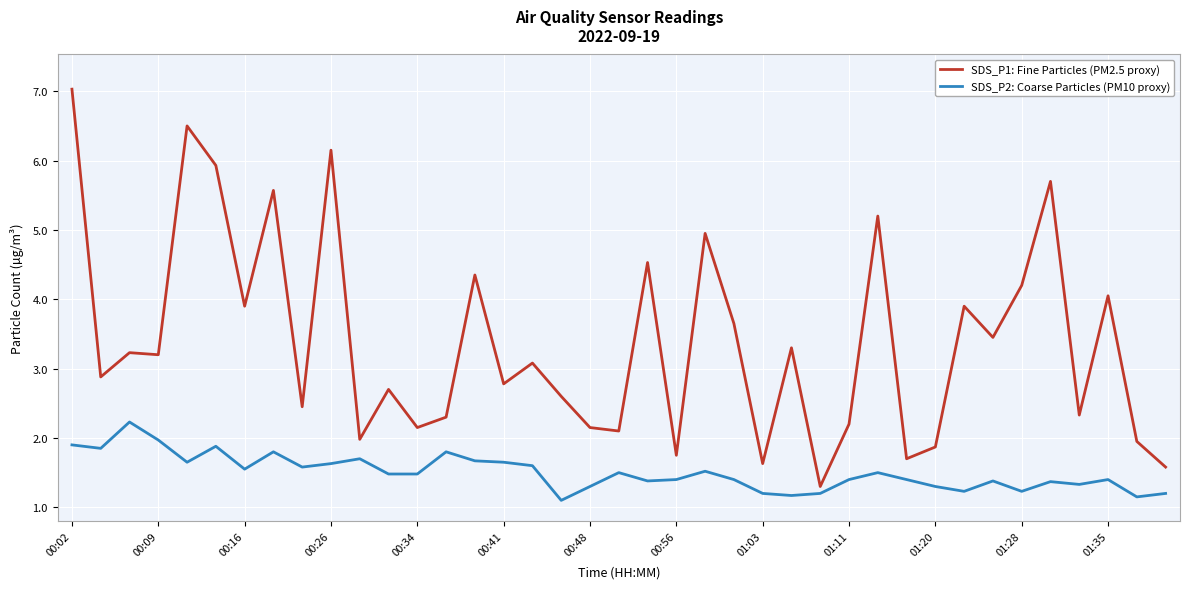

Which series has the largest range (max minus min)?

SDS_P1: Fine Particles (PM2.5 proxy)